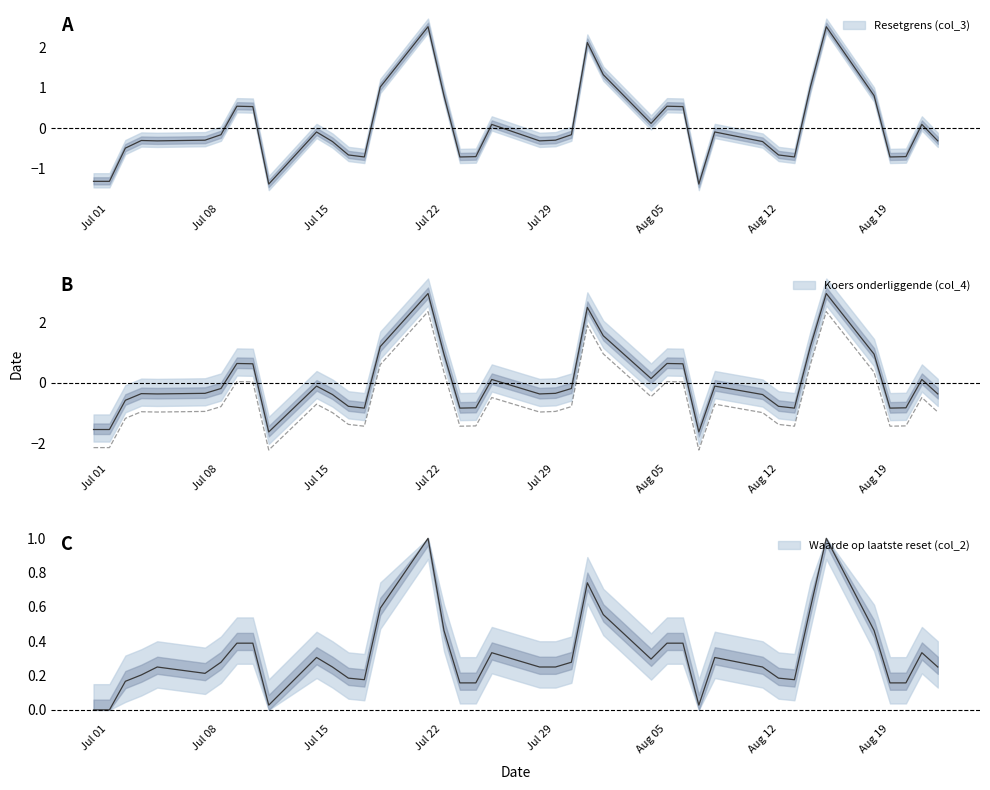

List the labels in order of Waarde op laatste reset (col_2) value, largest first.

2024-07-22, 2024-08-16, 2024-08-01, 2024-07-19, 2024-08-15, 2024-08-02, 2024-07-23, 2024-08-19, 2024-07-10, 2024-07-11, 2024-08-06, 2024-08-07, 2024-07-26, 2024-08-22, 2024-07-15, 2024-08-09, 2024-08-05, 2024-07-09, 2024-07-31, 2024-07-05, 2024-07-16, 2024-07-29, 2024-07-30, 2024-08-12, 2024-08-23, 2024-07-08, 2024-07-04, 2024-07-17, 2024-08-13, 2024-07-18, 2024-08-14, 2024-07-03, 2024-07-24, 2024-07-25, 2024-08-20, 2024-08-21, 2024-07-12, 2024-08-08, 2024-07-01, 2024-07-02